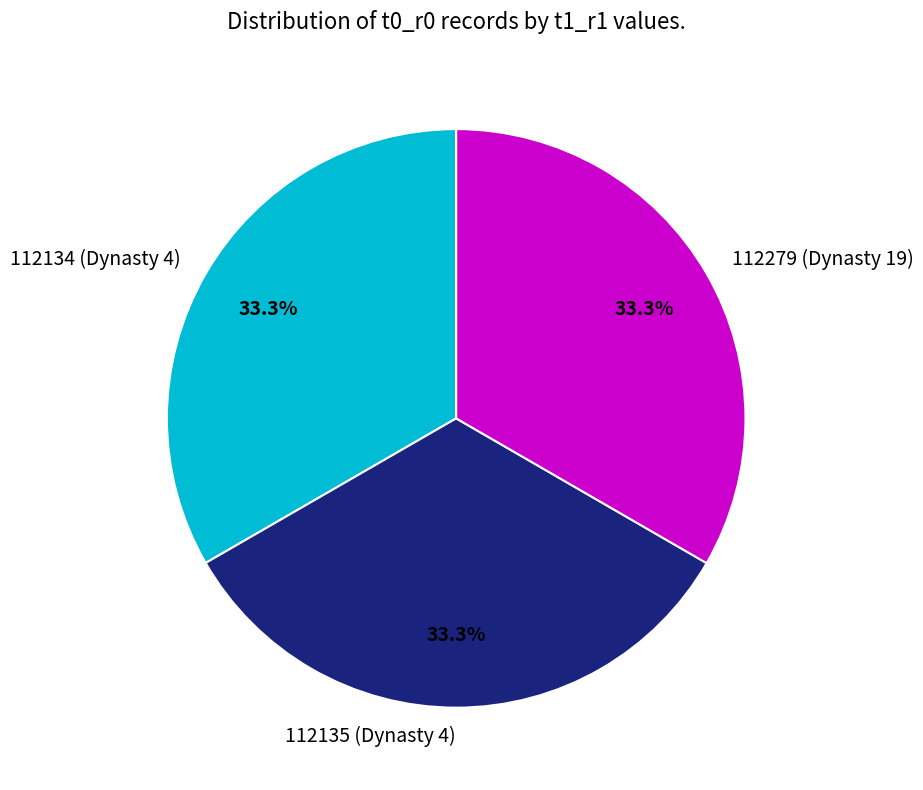

To the nearest percent, what percentage of the pie is 112279 (Dynasty 19)?

33%